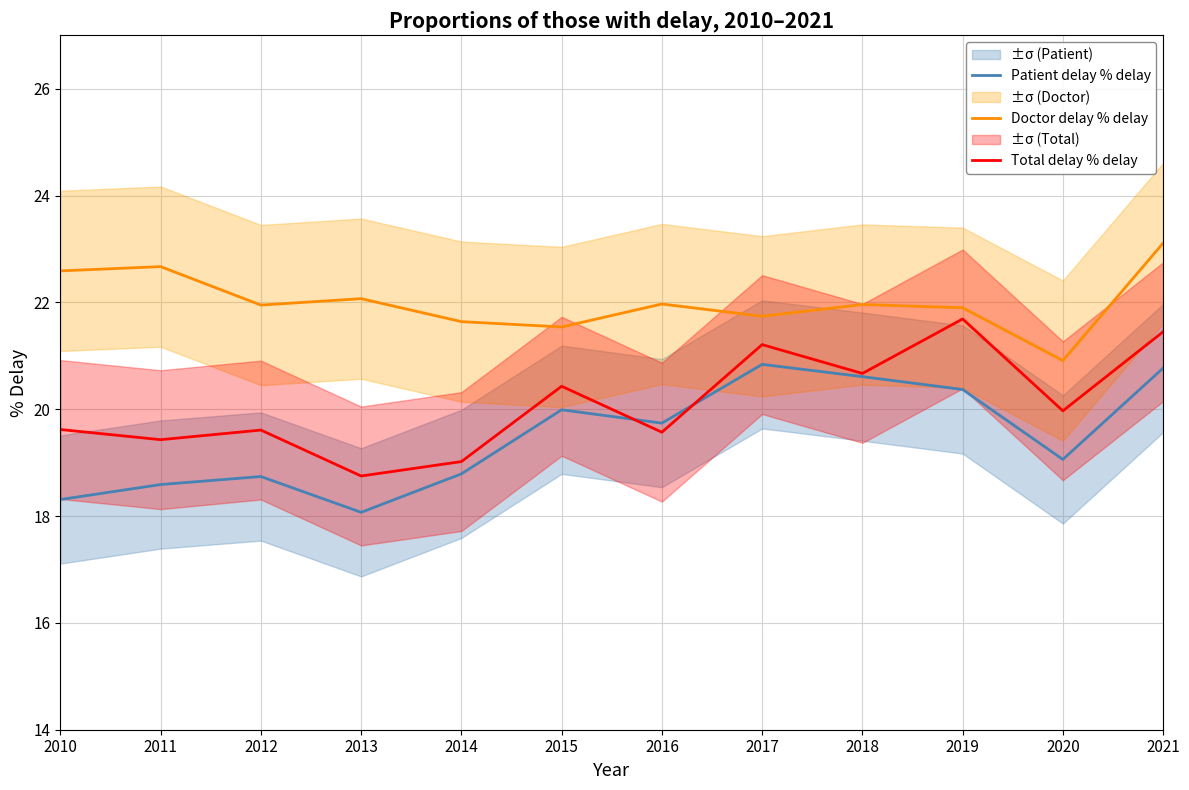

At which label does Patient delay % delay reach its minimum?

2013